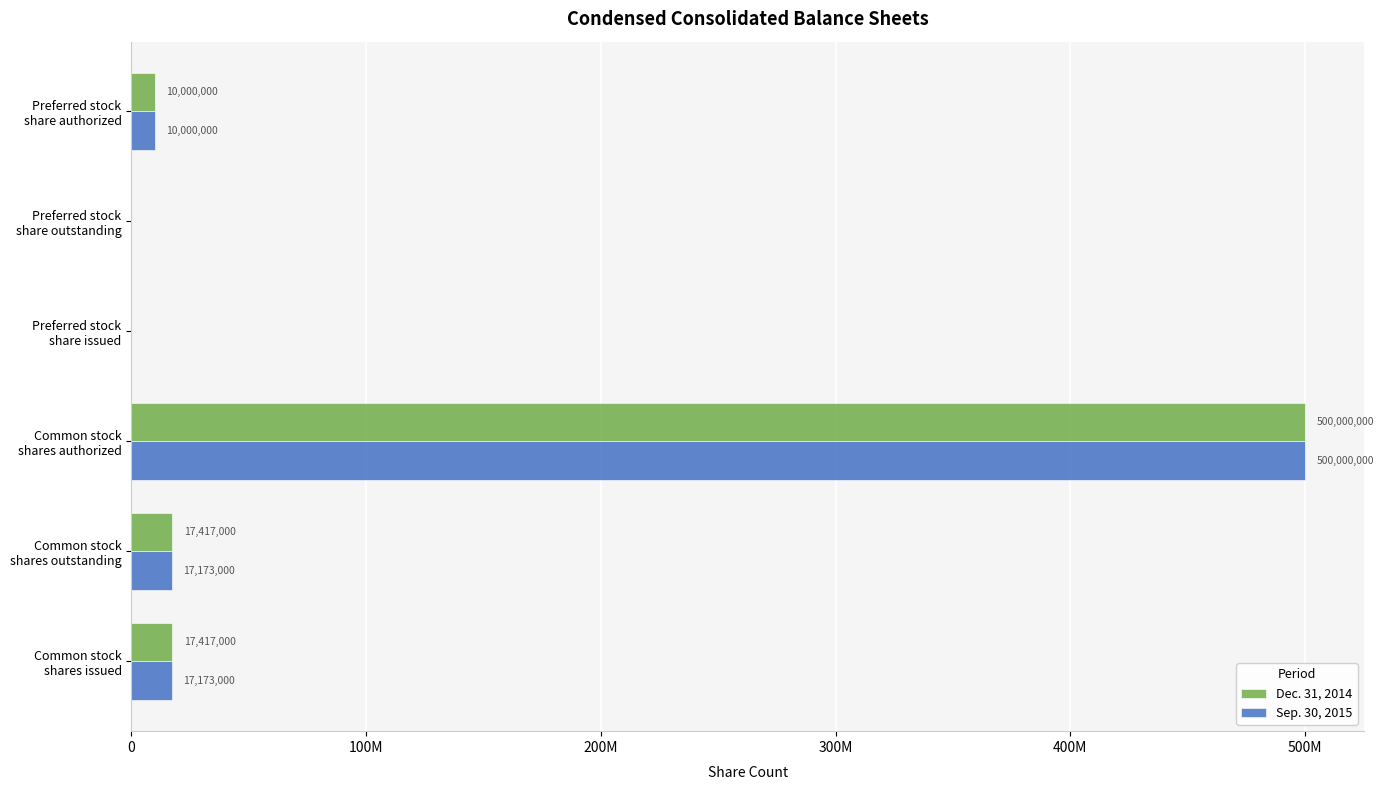

At which category is the sum across all series the highest?

Common stock
shares authorized